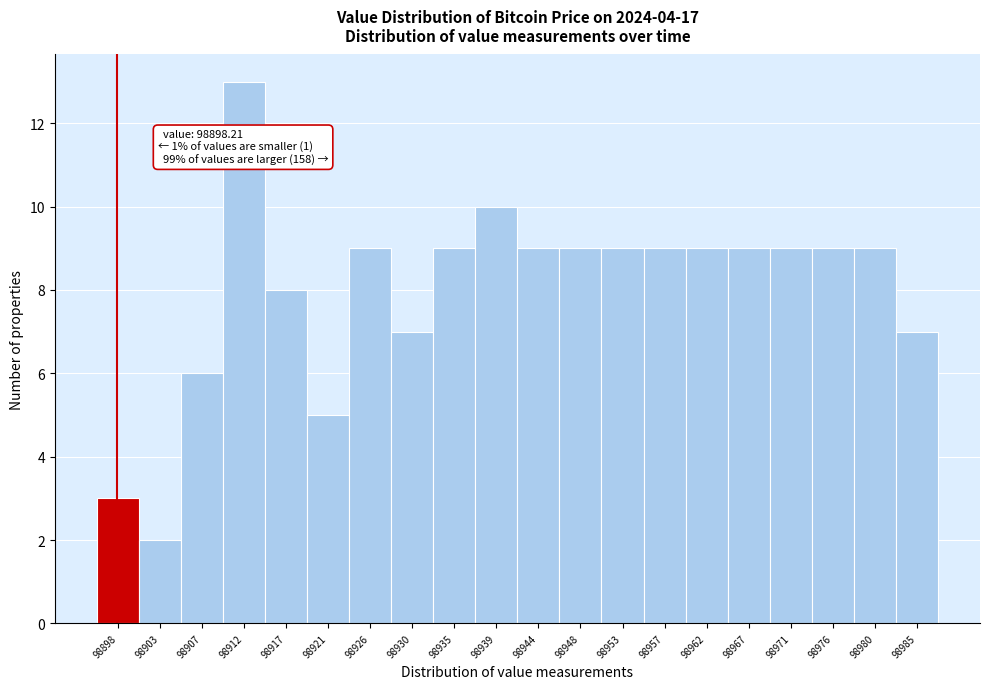

Over which range of the x-axis is the bar tallest?

98909.5 to 98914.5